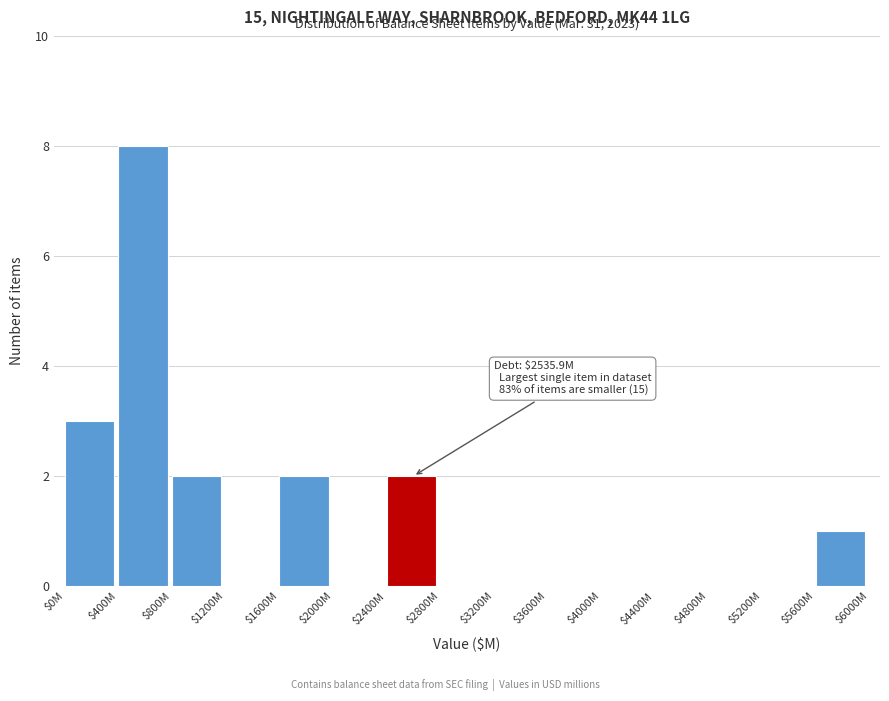

Read the value at $400M.

8